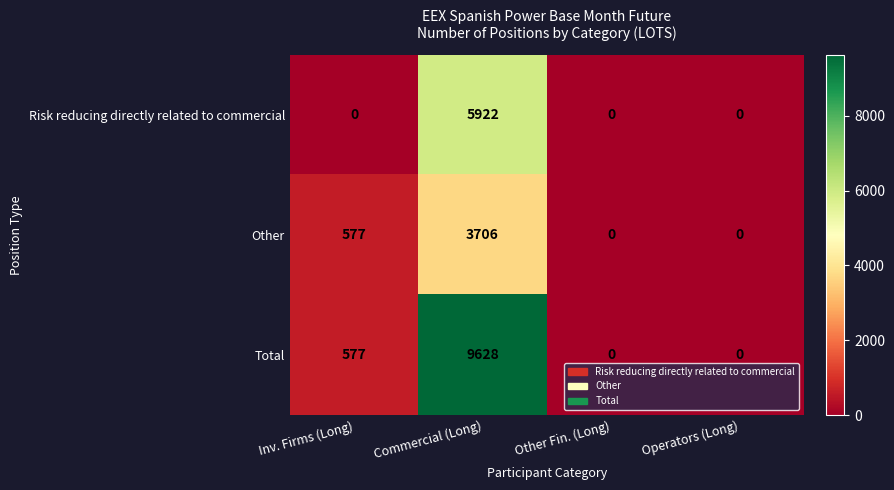

List the series in order of their overall mean, highest first.

Total, Risk reducing directly related to commercial, Other